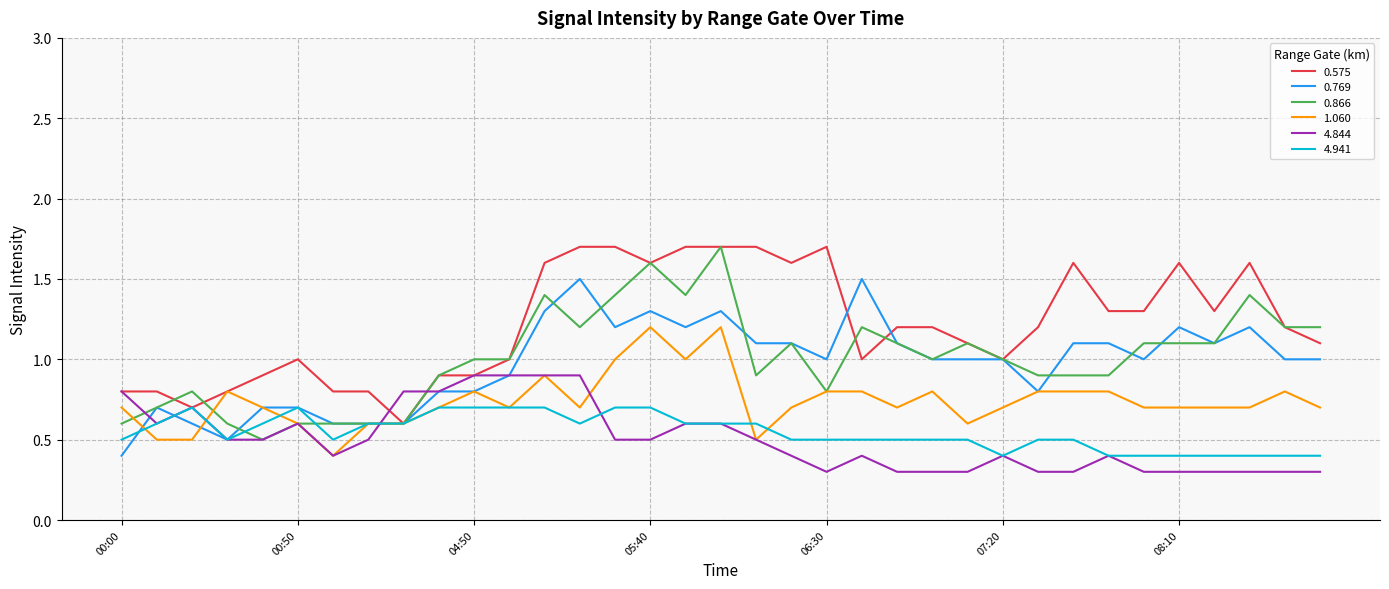

Reading left to right, what are all the values shown in this chart?

0.575: 0.8	0.8	0.7	0.8	0.9	1.0	0.8	0.8	0.6	0.9	0.9	1.0	1.6	1.7	1.7	1.6	1.7	1.7	1.7	1.6	1.7	1.0	1.2	1.2	1.1	1.0	1.2	1.6	1.3	1.3	1.6	1.3	1.6	1.2	1.1
0.769: 0.4	0.7	0.6	0.5	0.7	0.7	0.6	0.6	0.6	0.8	0.8	0.9	1.3	1.5	1.2	1.3	1.2	1.3	1.1	1.1	1.0	1.5	1.1	1.0	1.0	1.0	0.8	1.1	1.1	1.0	1.2	1.1	1.2	1.0	1.0
0.866: 0.6	0.7	0.8	0.6	0.5	0.6	0.6	0.6	0.6	0.9	1.0	1.0	1.4	1.2	1.4	1.6	1.4	1.7	0.9	1.1	0.8	1.2	1.1	1.0	1.1	1.0	0.9	0.9	0.9	1.1	1.1	1.1	1.4	1.2	1.2
1.060: 0.7	0.5	0.5	0.8	0.7	0.6	0.4	0.6	0.6	0.7	0.8	0.7	0.9	0.7	1.0	1.2	1.0	1.2	0.5	0.7	0.8	0.8	0.7	0.8	0.6	0.7	0.8	0.8	0.8	0.7	0.7	0.7	0.7	0.8	0.7
4.844: 0.8	0.6	0.7	0.5	0.5	0.6	0.4	0.5	0.8	0.8	0.9	0.9	0.9	0.9	0.5	0.5	0.6	0.6	0.5	0.4	0.3	0.4	0.3	0.3	0.3	0.4	0.3	0.3	0.4	0.3	0.3	0.3	0.3	0.3	0.3
4.941: 0.5	0.6	0.7	0.5	0.6	0.7	0.5	0.6	0.6	0.7	0.7	0.7	0.7	0.6	0.7	0.7	0.6	0.6	0.6	0.5	0.5	0.5	0.5	0.5	0.5	0.4	0.5	0.5	0.4	0.4	0.4	0.4	0.4	0.4	0.4